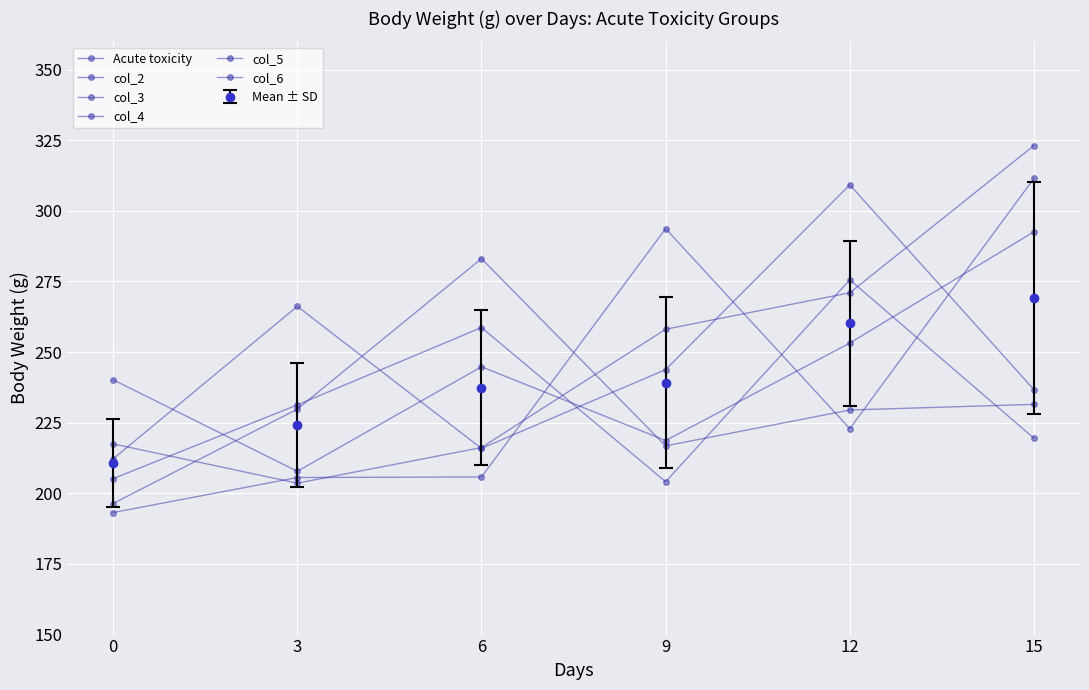

How many values in the col_2 series exceed 222?

3